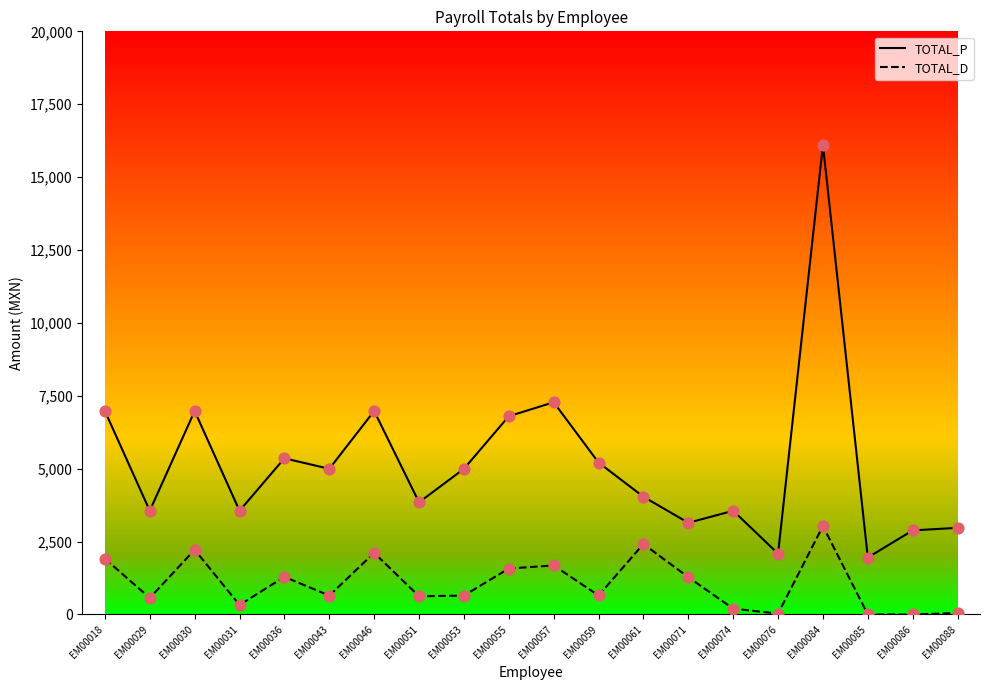

Is the value of TOTAL_P at EM00055 greater than the value of TOTAL_D at EM00057?

Yes